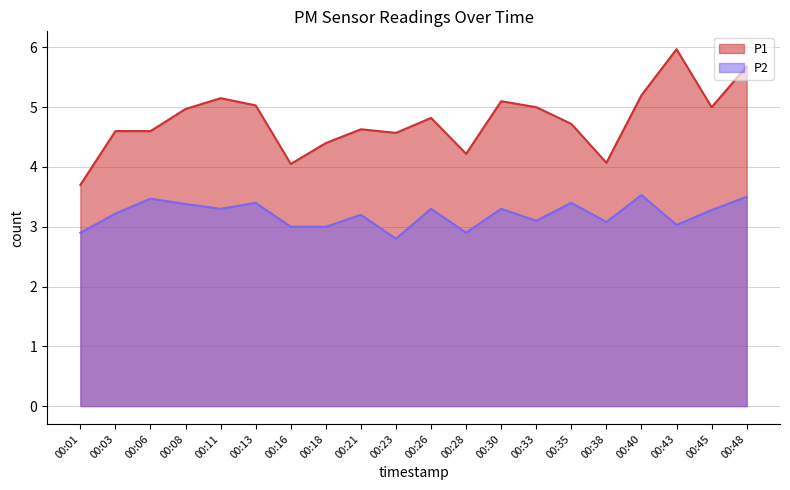

What is the difference between the highest and lowest values at 00:26?

1.5